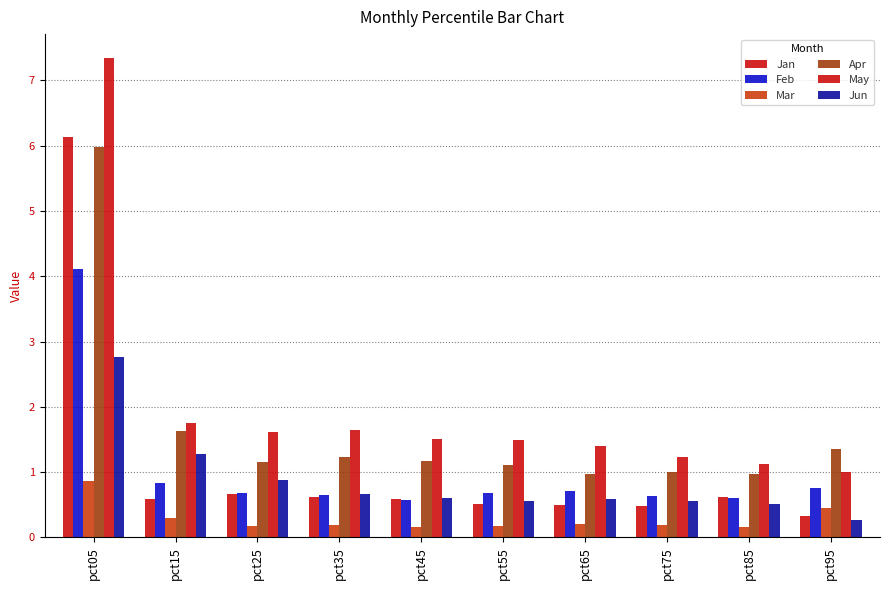

List the series in order of their peak value, highest first.

May, Jan, Apr, Feb, Jun, Mar